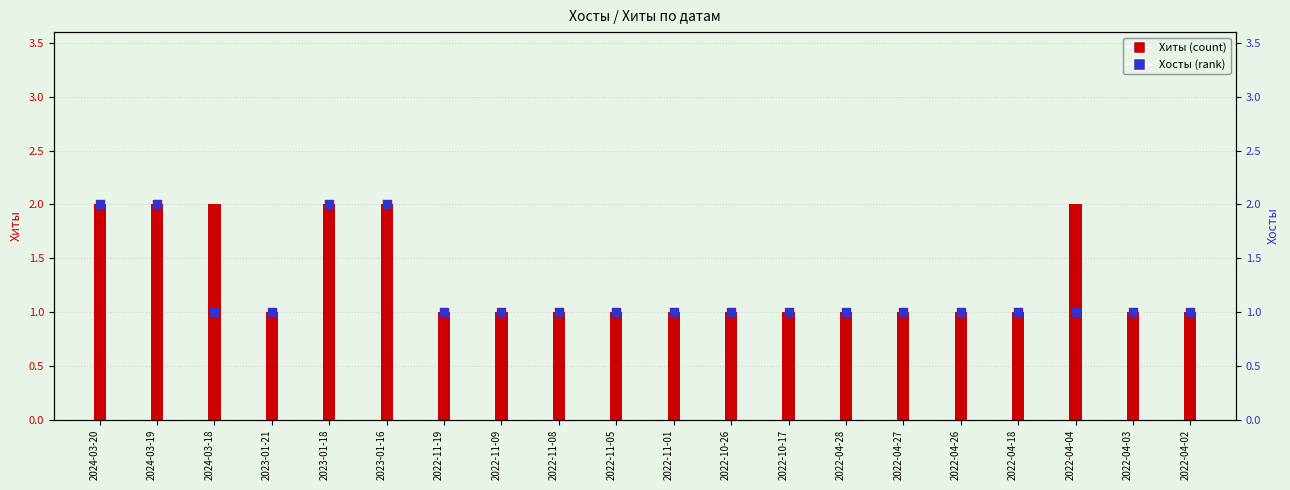

What is the total value across all series at 2023-01-18?

4